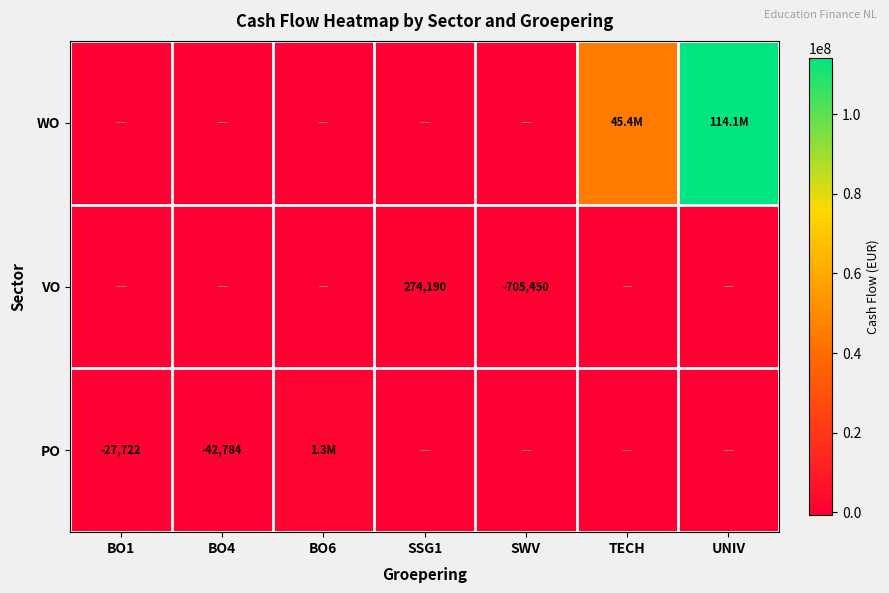

Rank the series at SSG1 from lowest to highest value.

WO, PO, VO